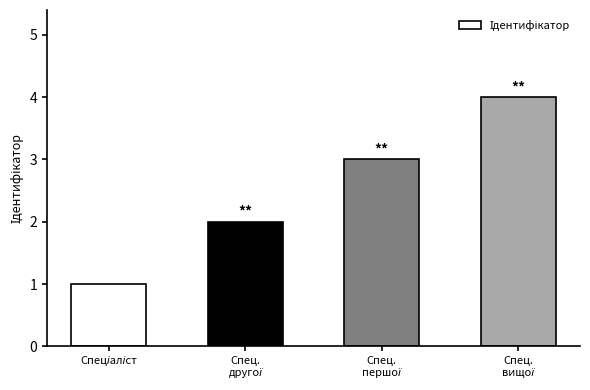

What is the maximum value shown in the chart?

4